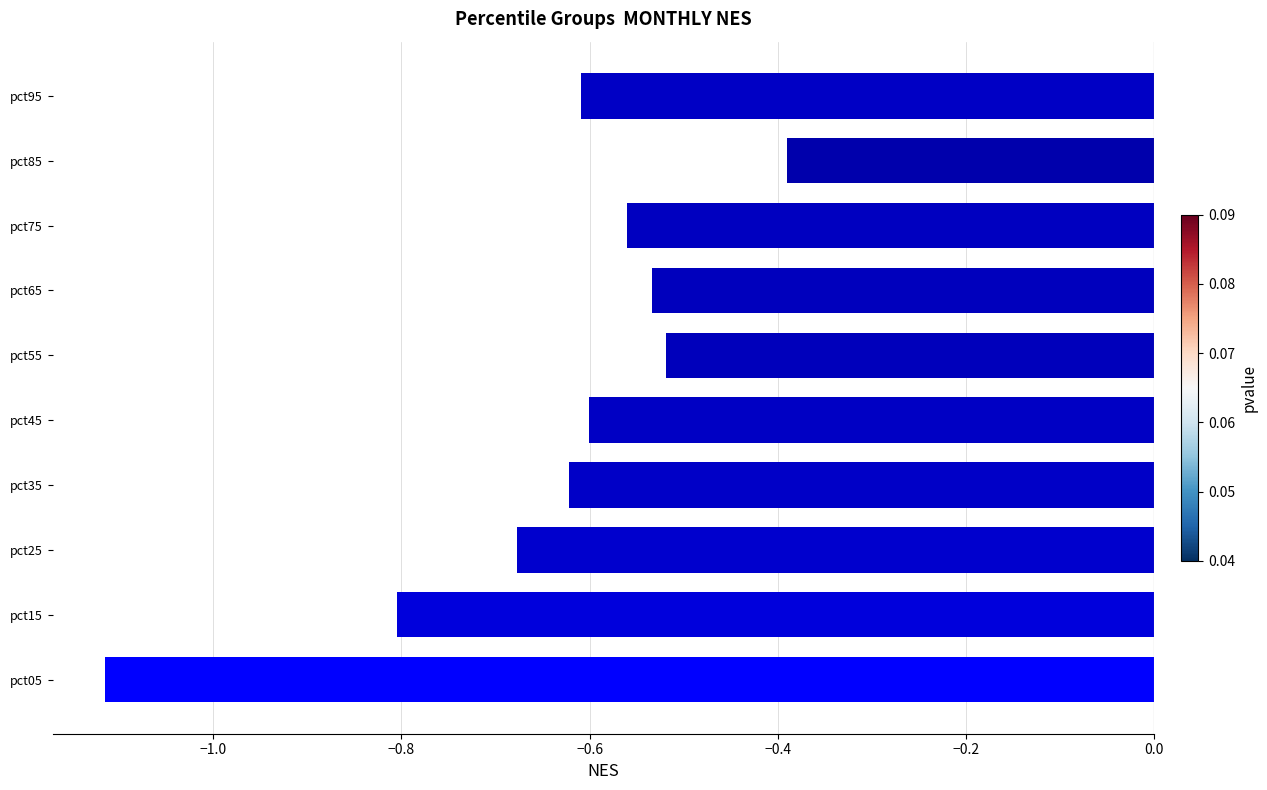

What is the change in value from pct25 to pct75?

+0.1